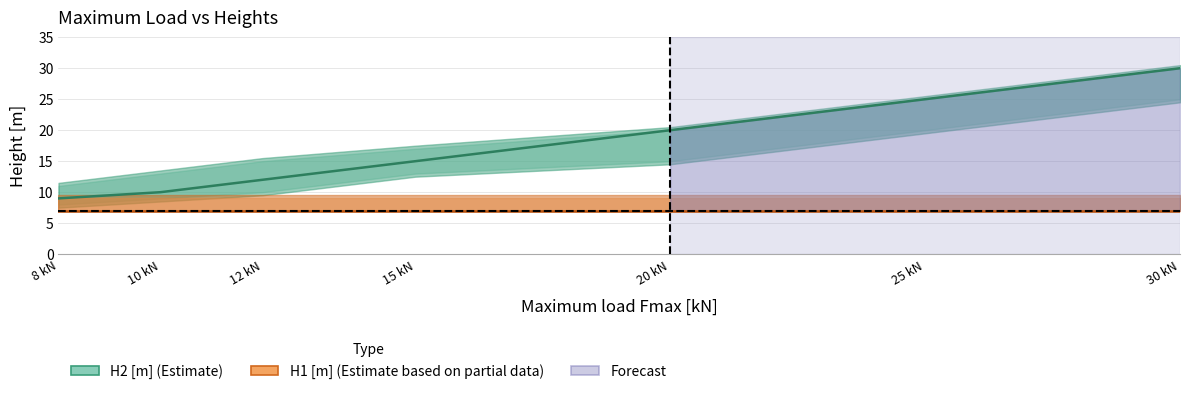

At 15, list the series in order from smallest to largest.

H1 [m], H1_lower, H1_upper, H2_lower, H2 [m], H2_upper